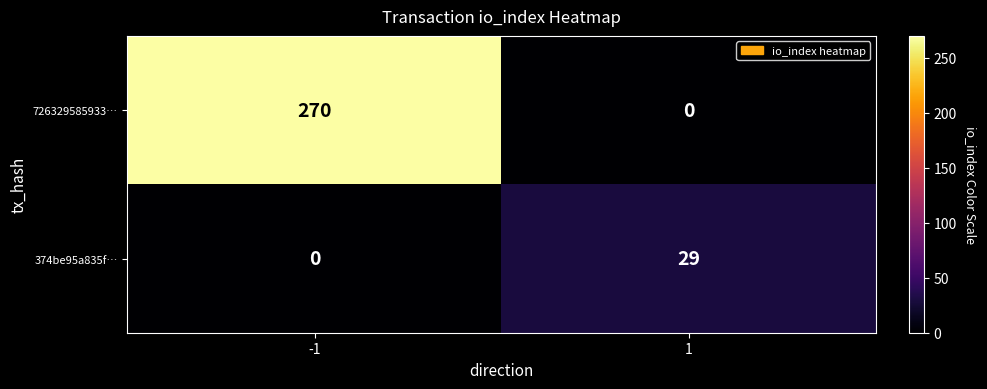

At which category is the sum across all series the highest?

-1